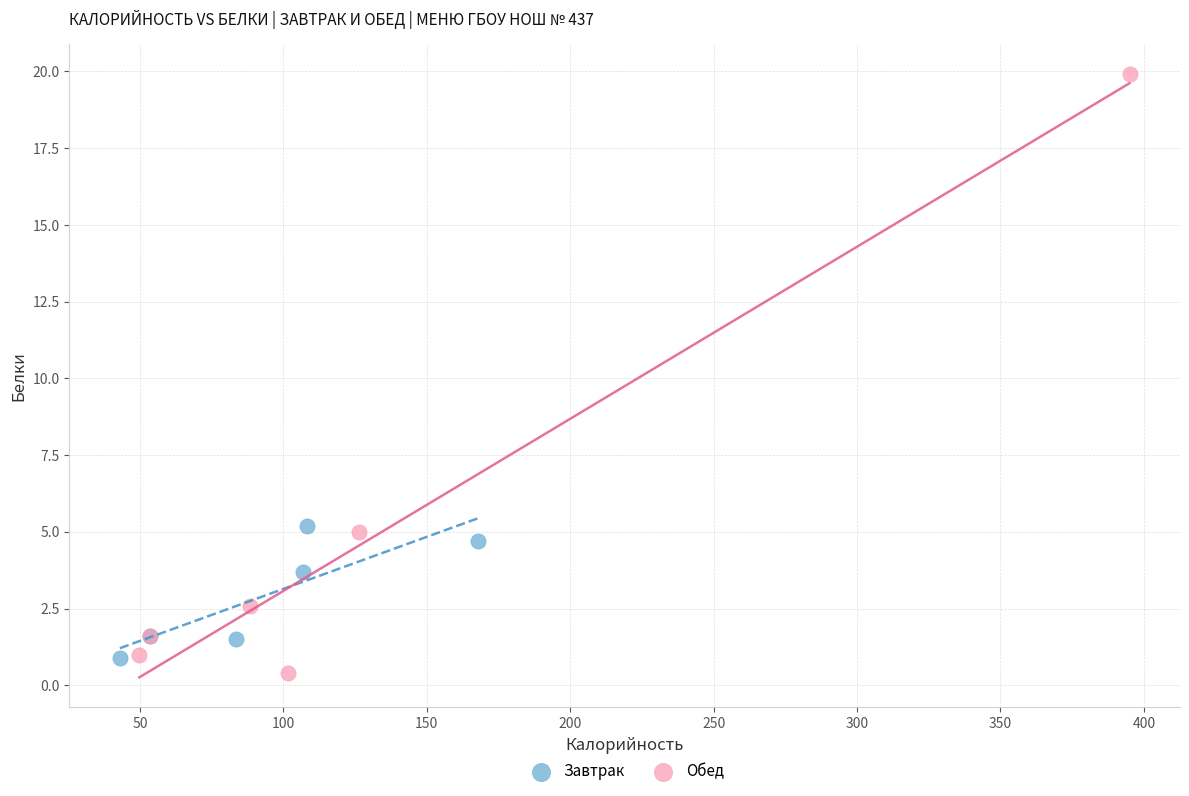

Which series contains the highest Y value?

Обед